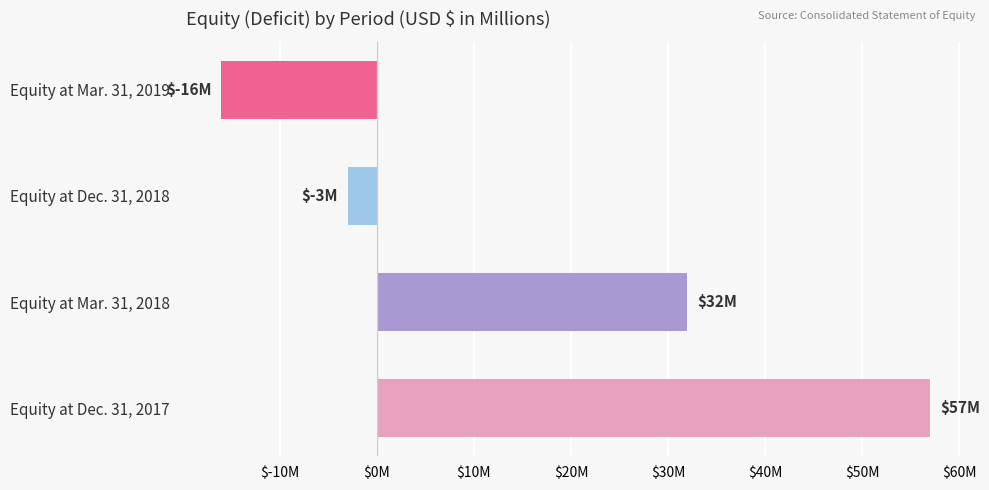

Does the chart contain any negative values?

Yes